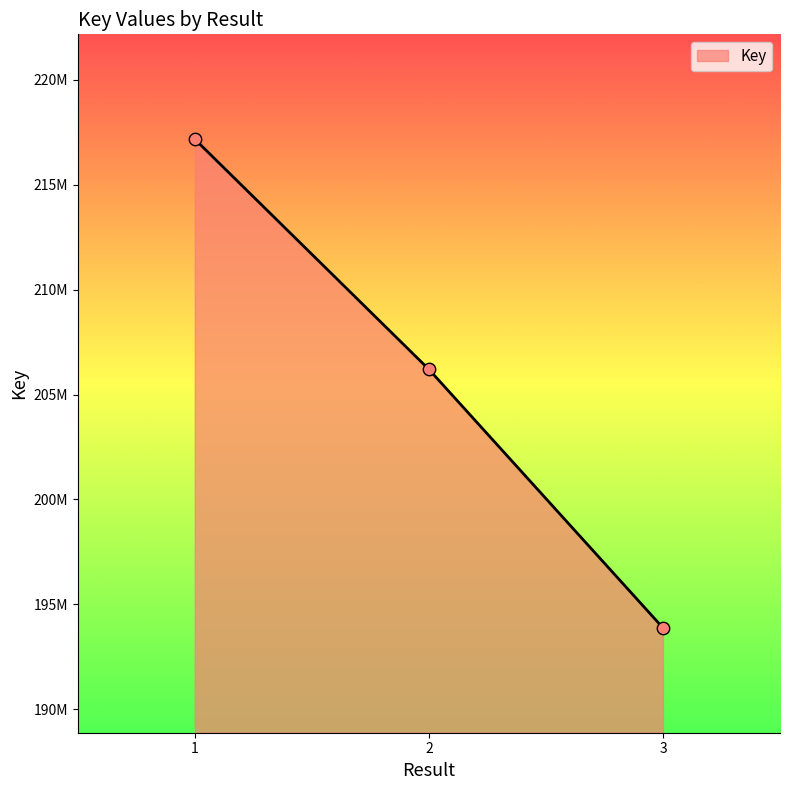

Which has a higher value, 3 or 2?

2